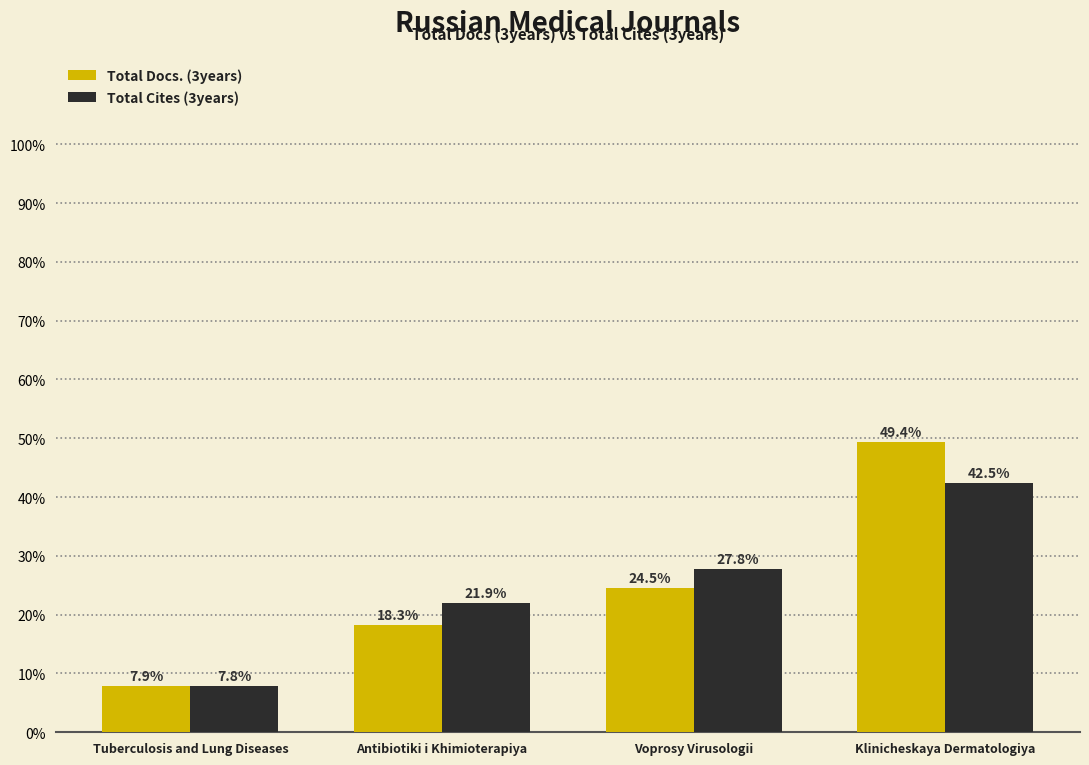

Where does the Total Cites (3years) series first go above 27?

Voprosy Virusologii